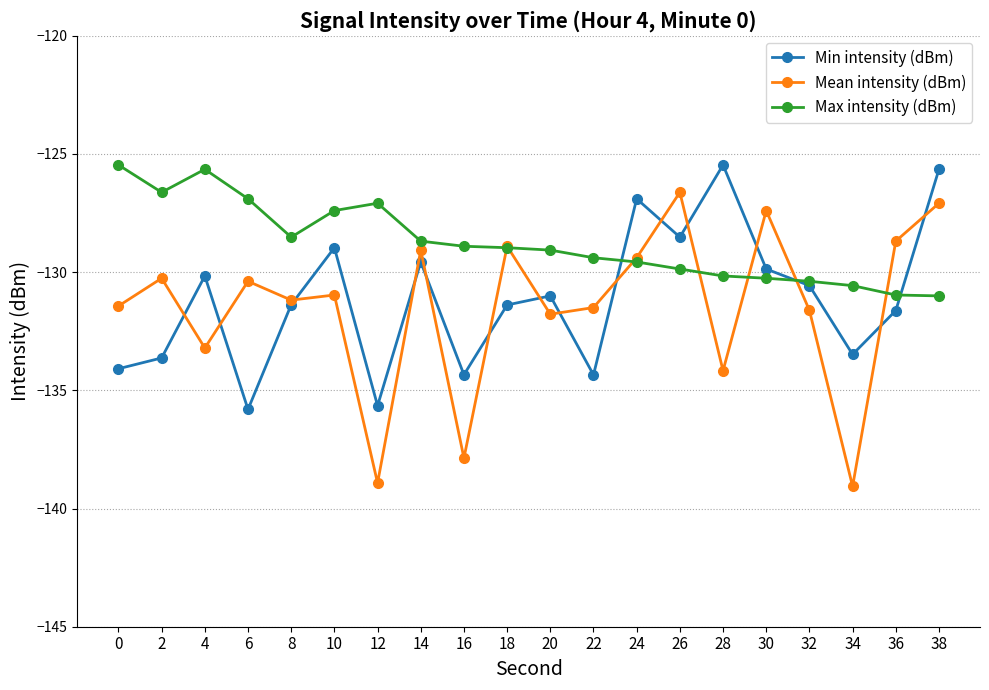

What is the maximum value for Min intensity (dBm)?

-125.5